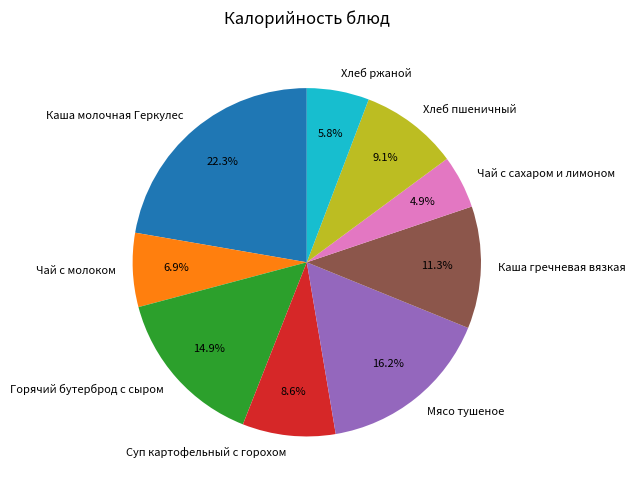

Does Хлеб пшеничный account for over 50% of the chart?

No